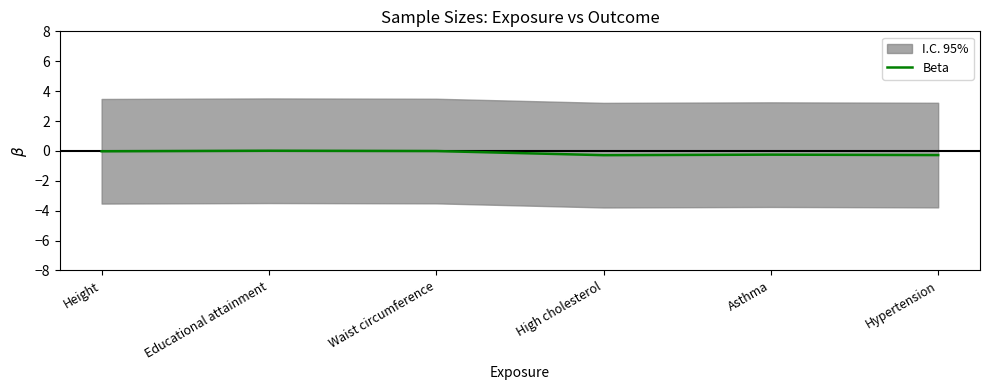

What is the approximate value at Hypertension?

-0.3